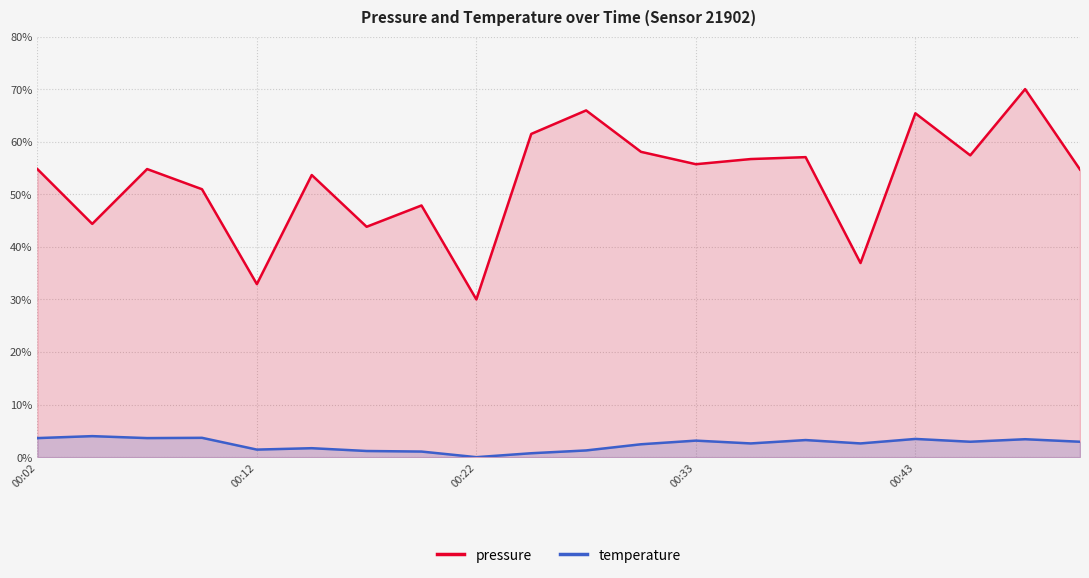

What is the maximum value for temperature?

4.0